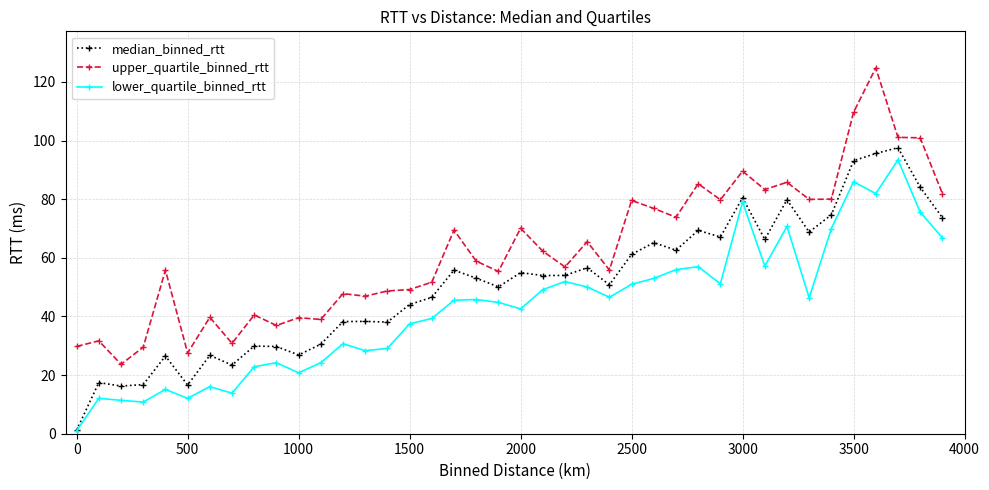

True or false: upper_quartile_binned_rtt has more than 1 interior local peaks.

True